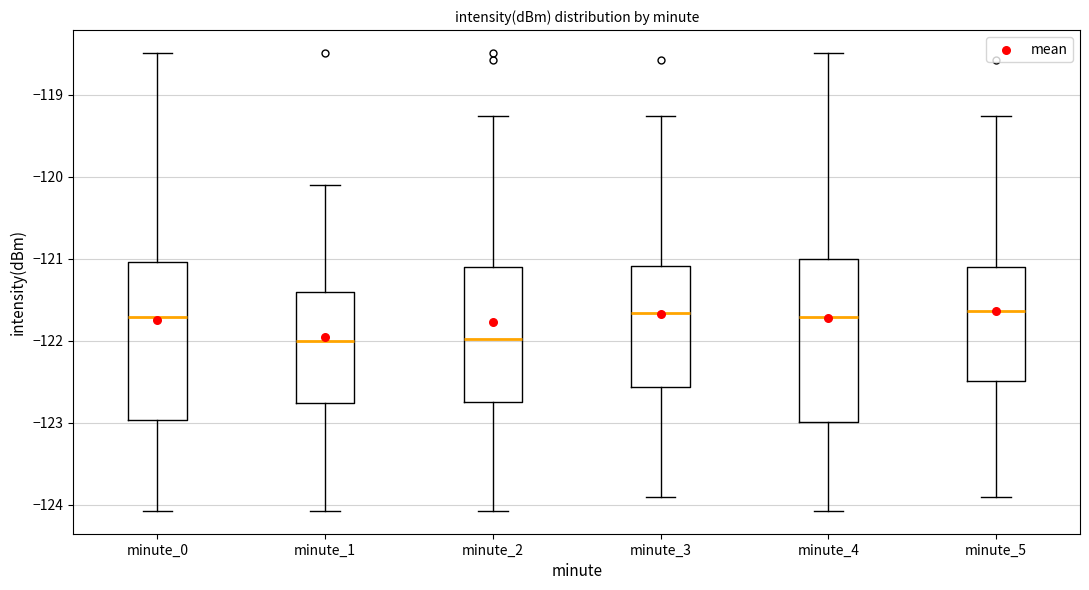

Where is the upper edge of the box for minute_4 on the y-axis? The values are not printed on the chart, so give them approximately, as read against the axis.

-121.0